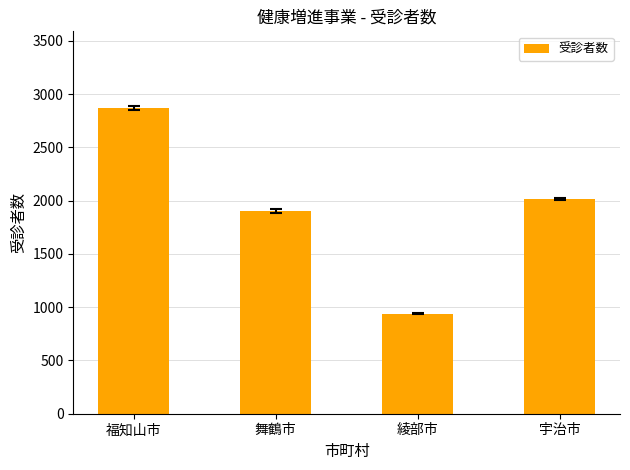

Reading left to right, what are all the values shown in this chart?

2872	1904	940	2016